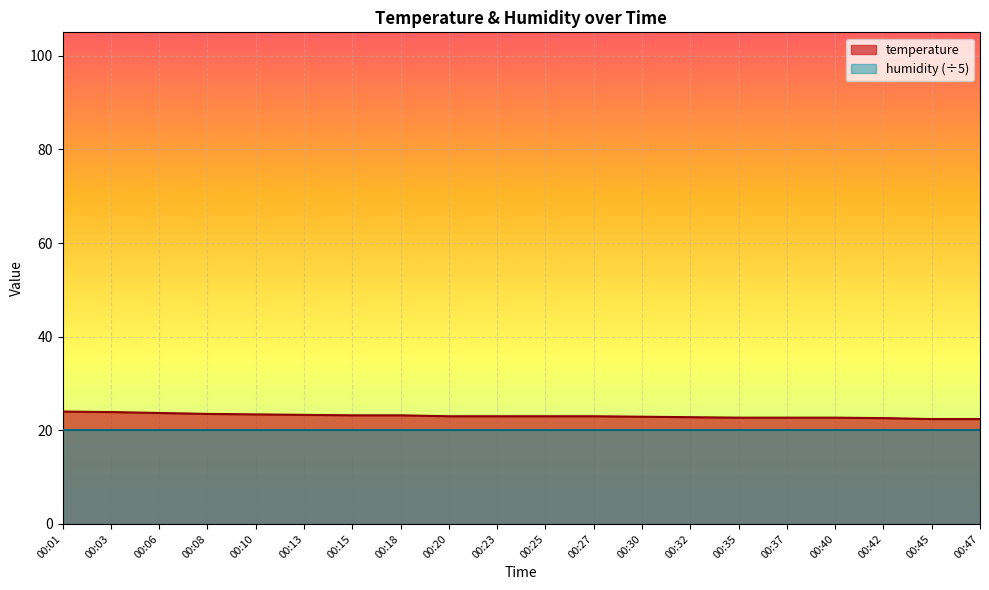

Where does the data first go above 23?

00:01